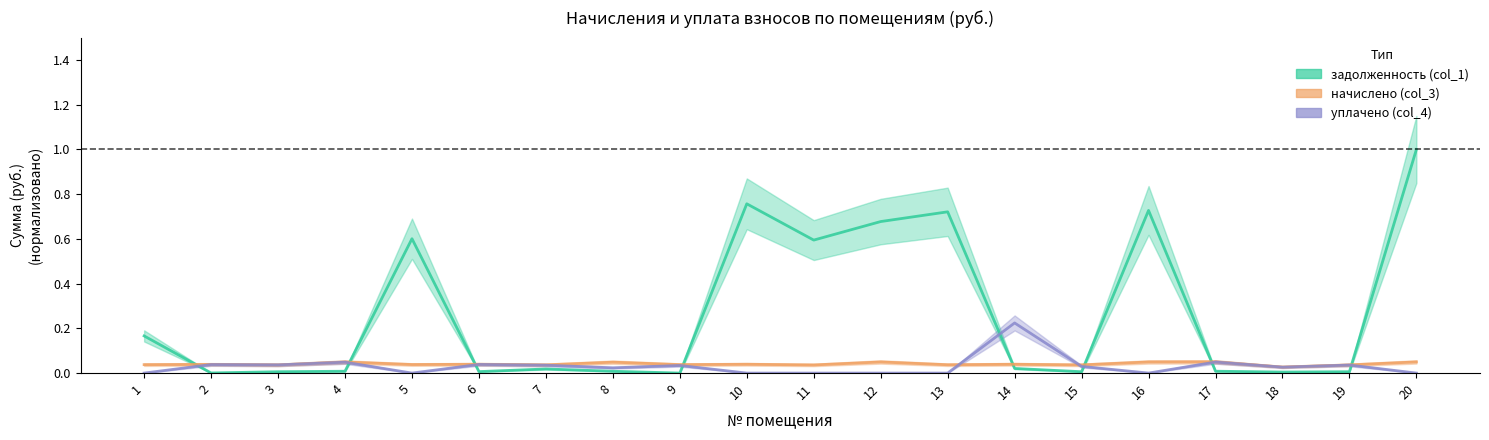

In уплачено (col_4), how many points are lower than both neighbors (excluding endpoints)?

5